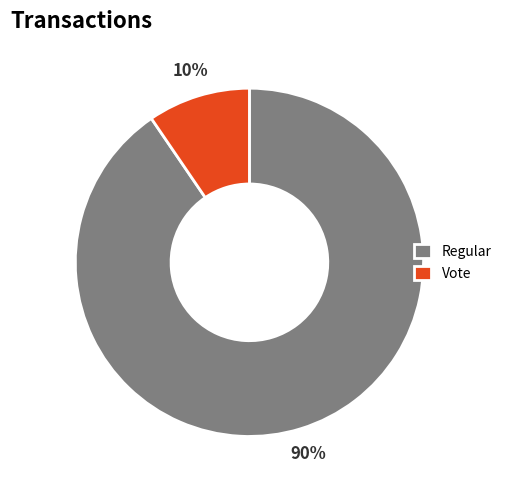

Combined, do Regular and Vote account for over 50%?

Yes